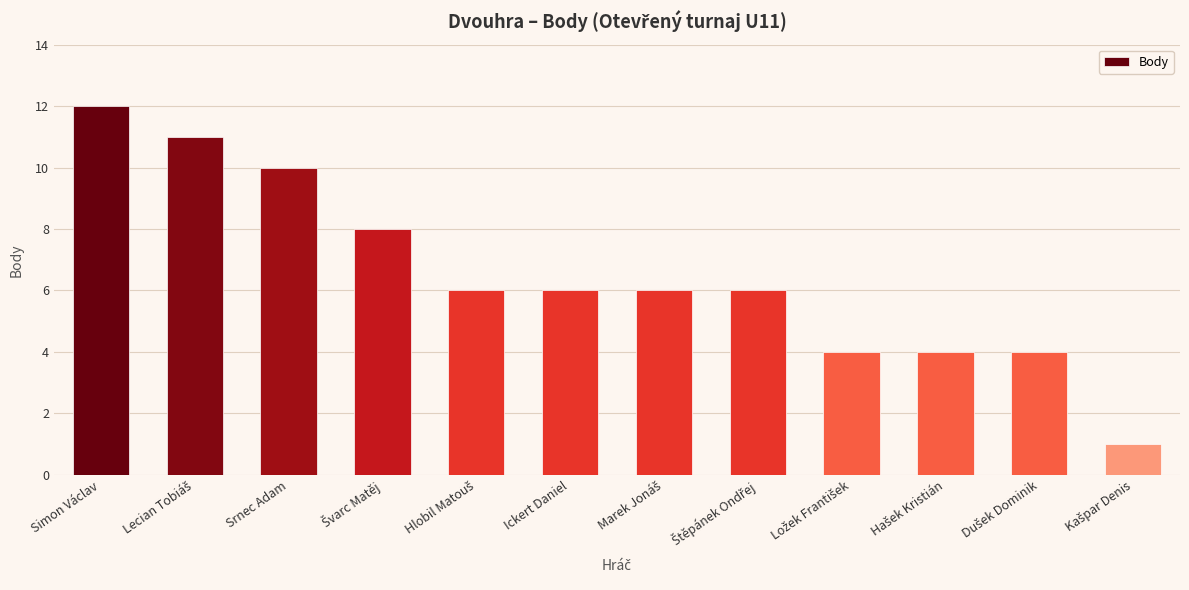

Is it true that the value at Ickert Daniel is 6?

True